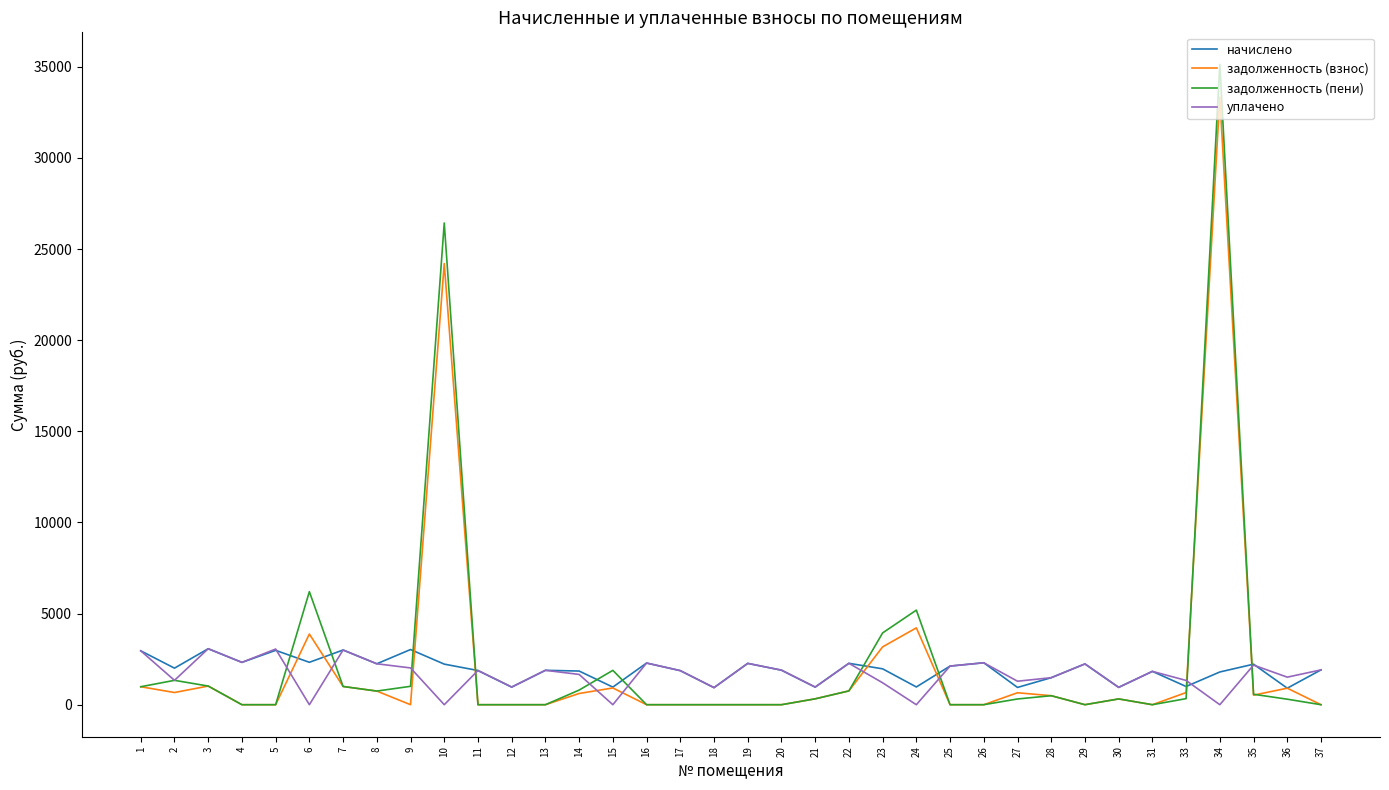

Is it true that начислено equals 620.9 at 2?

False